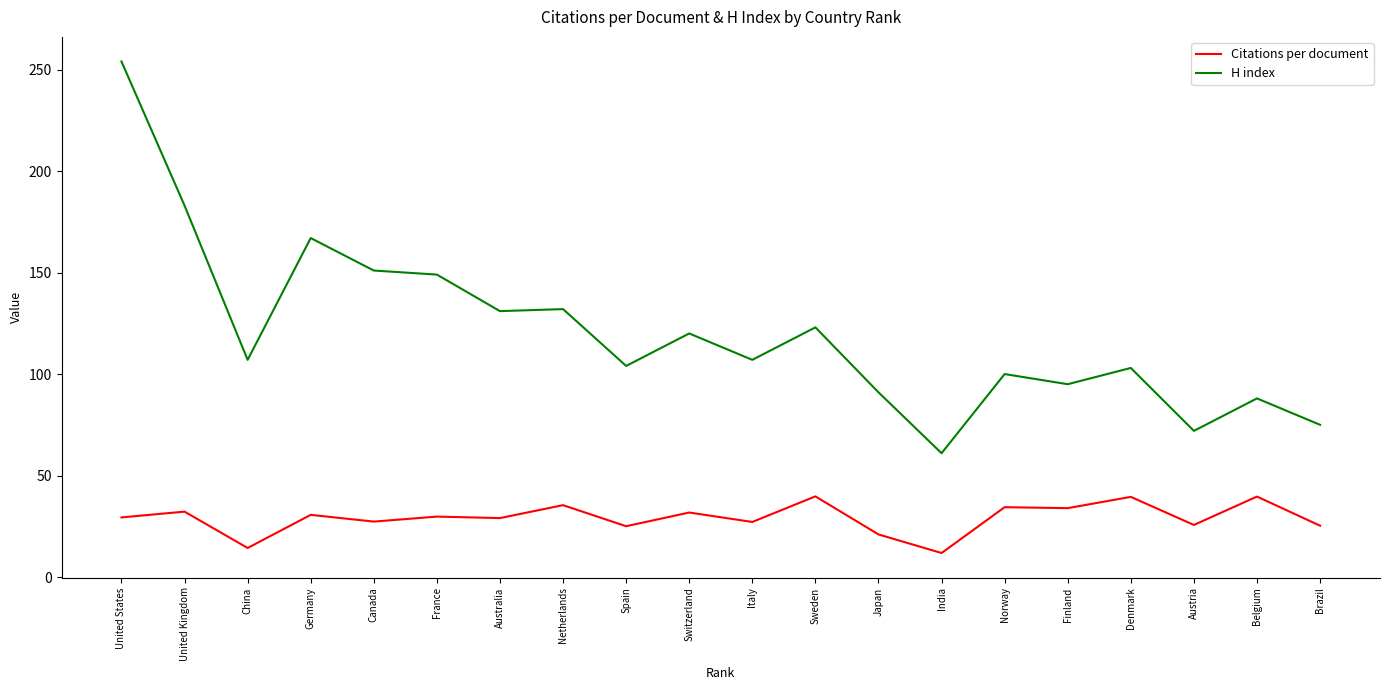

Which series has the widest spread of values?

H index